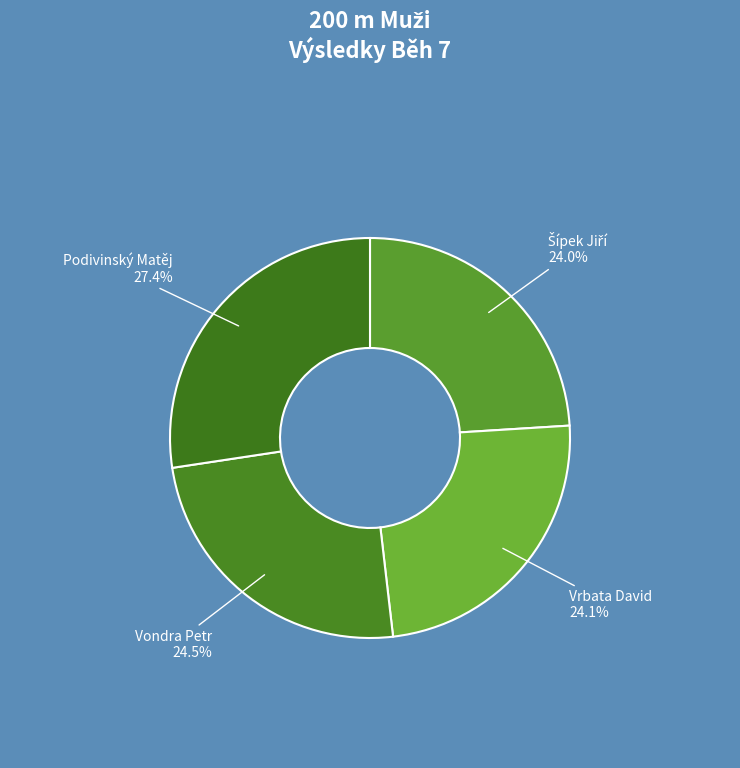

Which slice is the smallest?

Šípek Jiří